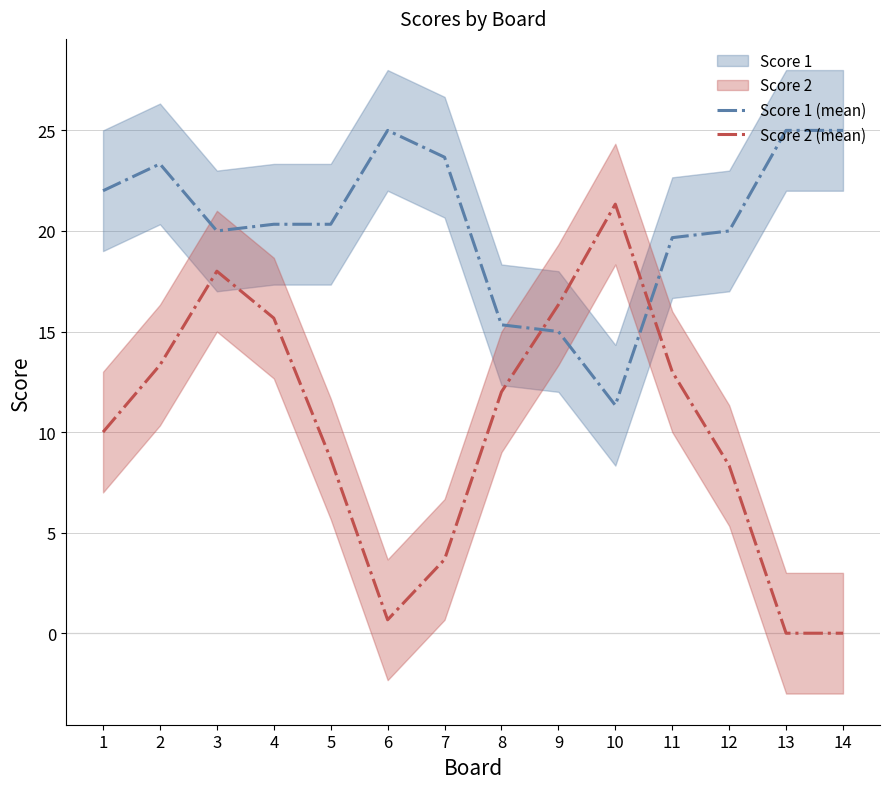

Where is the first local minimum for Score 1 (mean)?

3